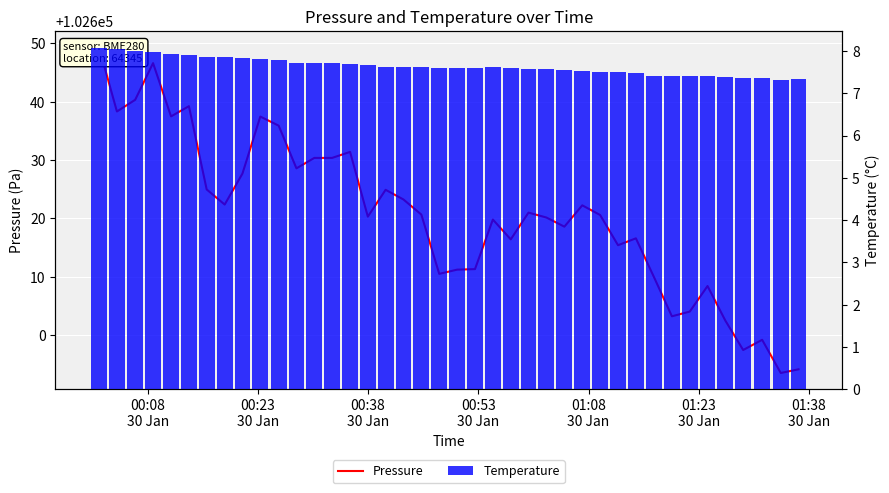

How many values in the Pressure series are below 102620?

17